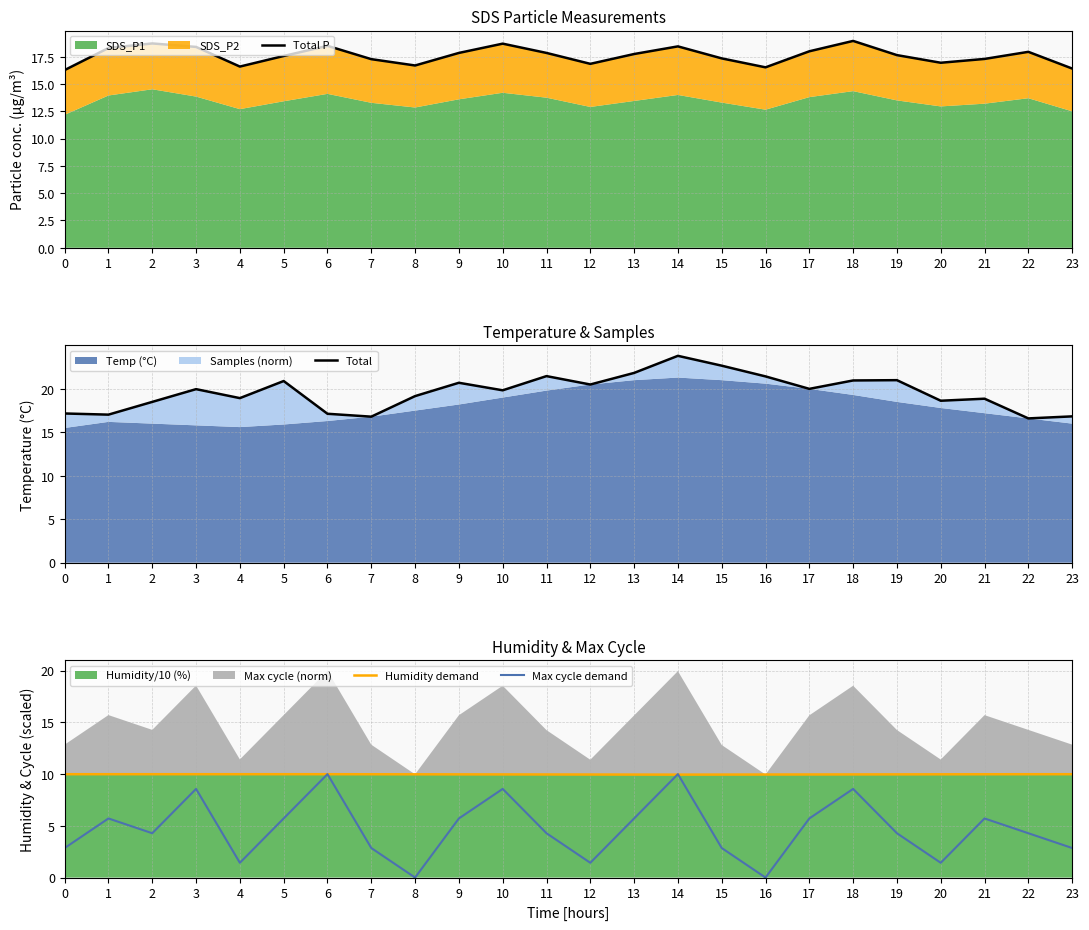

What is the value of the Total point at the 21st from the left?

18.6